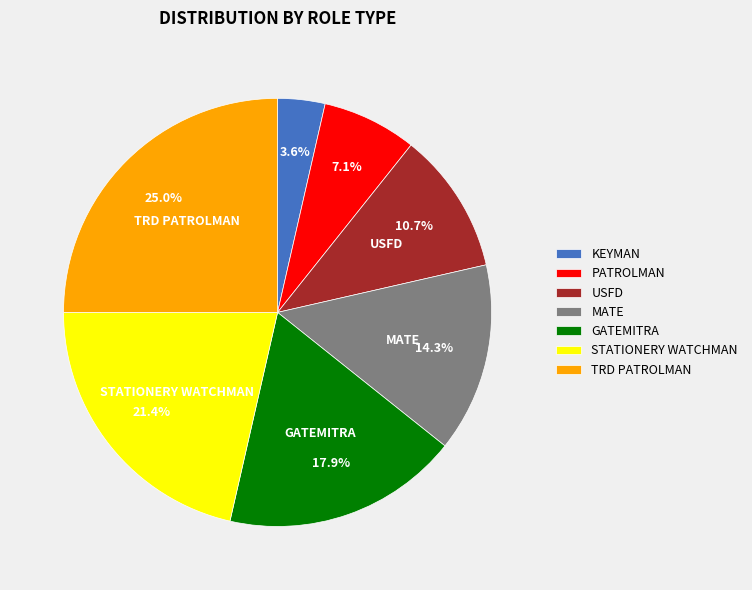

Combined, do GATEMITRA and USFD account for over 50%?

No